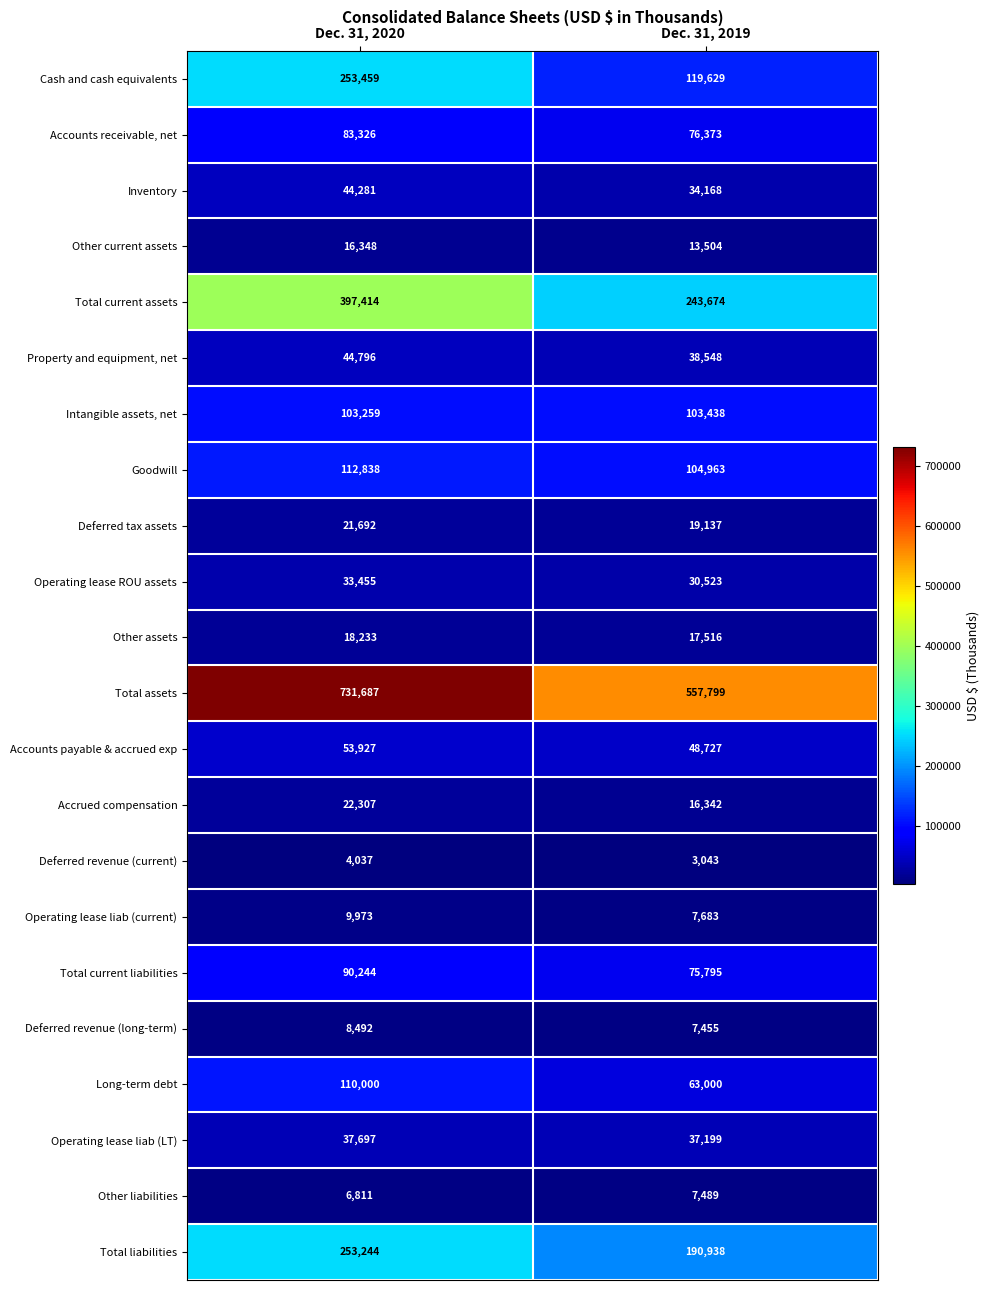

At which category is the sum across all series the highest?

Dec. 31, 2020